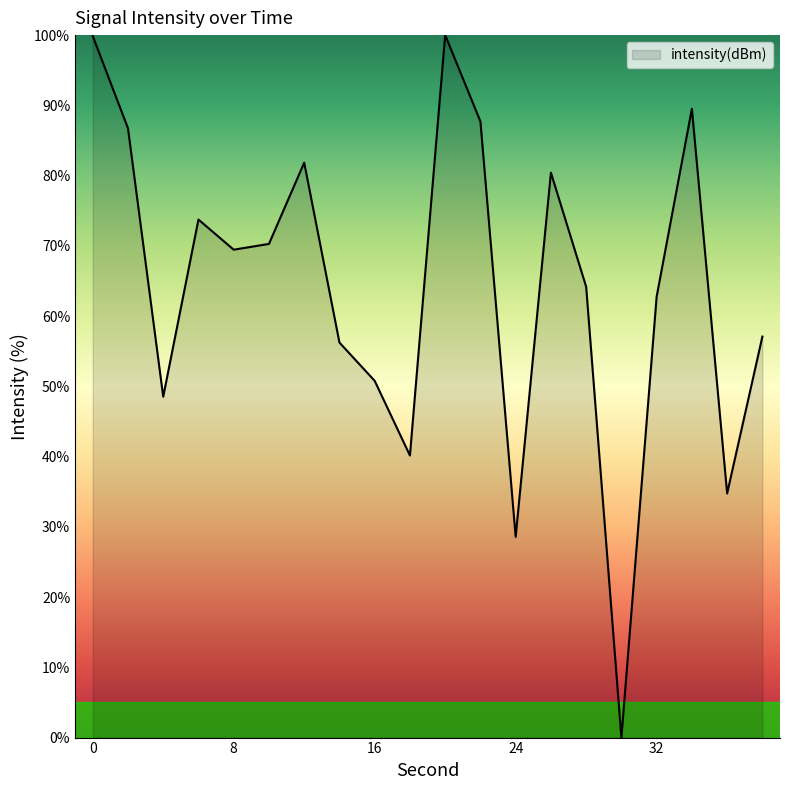

What is the difference between the maximum and minimum values?

100.0